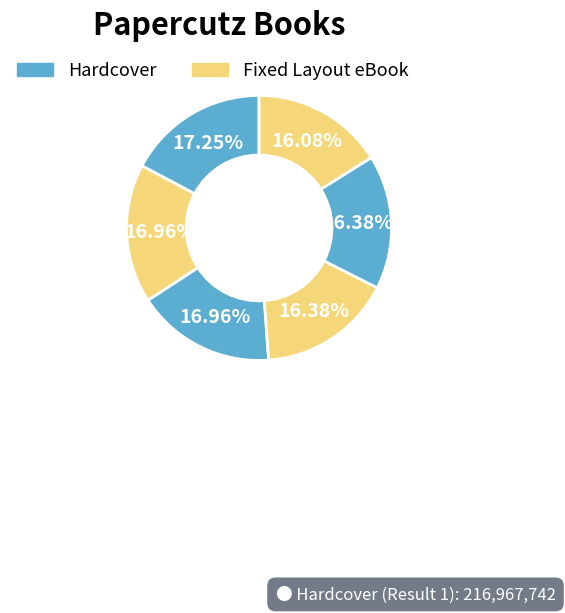

Count the number of slices in the pie.

6